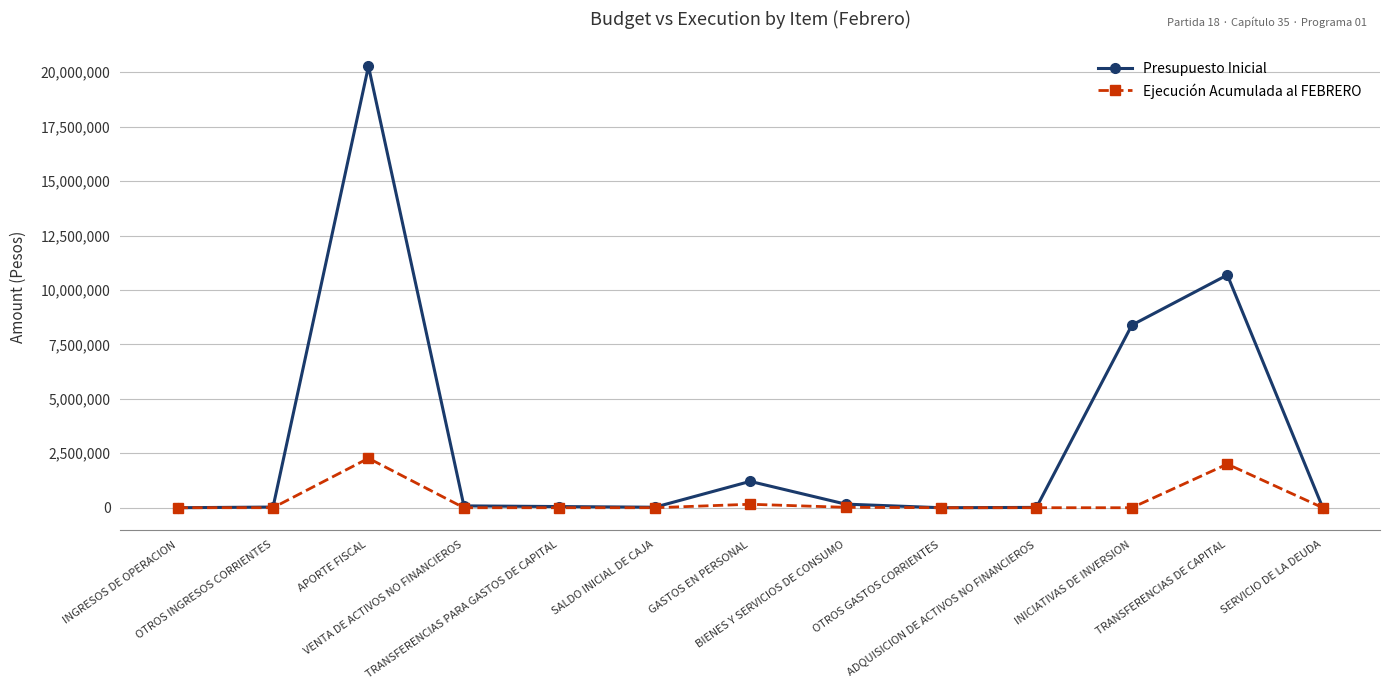

Which series has the largest total across all categories?

Presupuesto Inicial